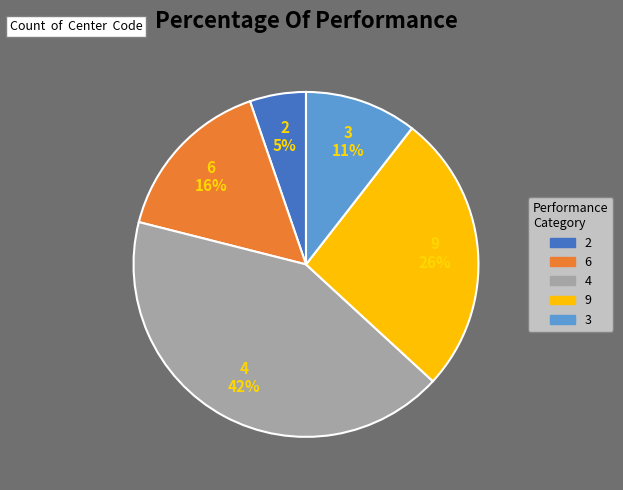

How many segments does this pie chart have?

5